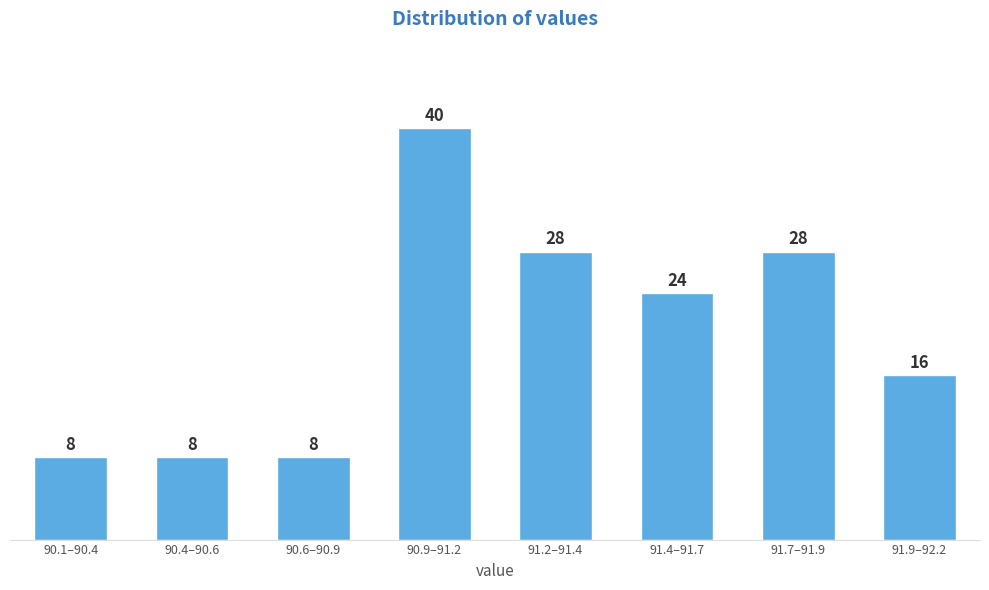

Reading right to left, list all the values displayed in this chart.

91.9–92.2=16	91.7–91.9=28	91.4–91.7=24	91.2–91.4=28	90.9–91.2=40	90.6–90.9=8	90.4–90.6=8	90.1–90.4=8